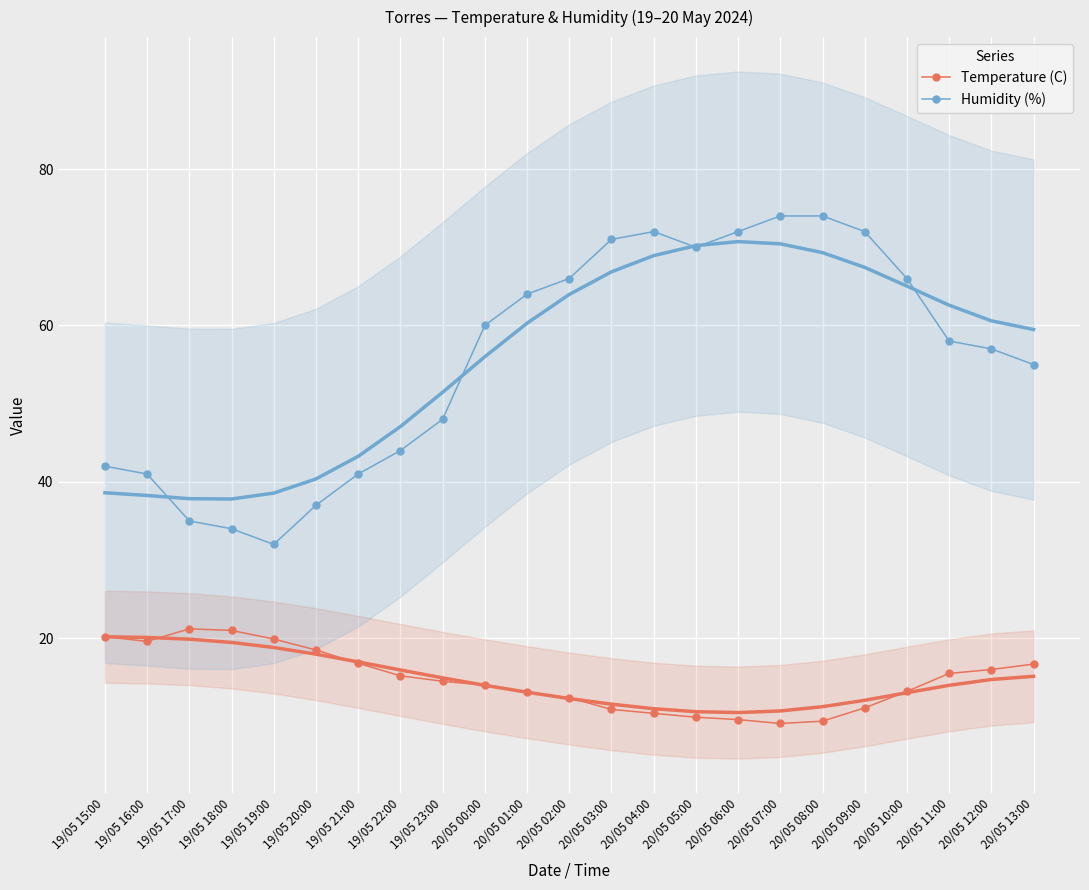

How many lines are shown in the chart?

2